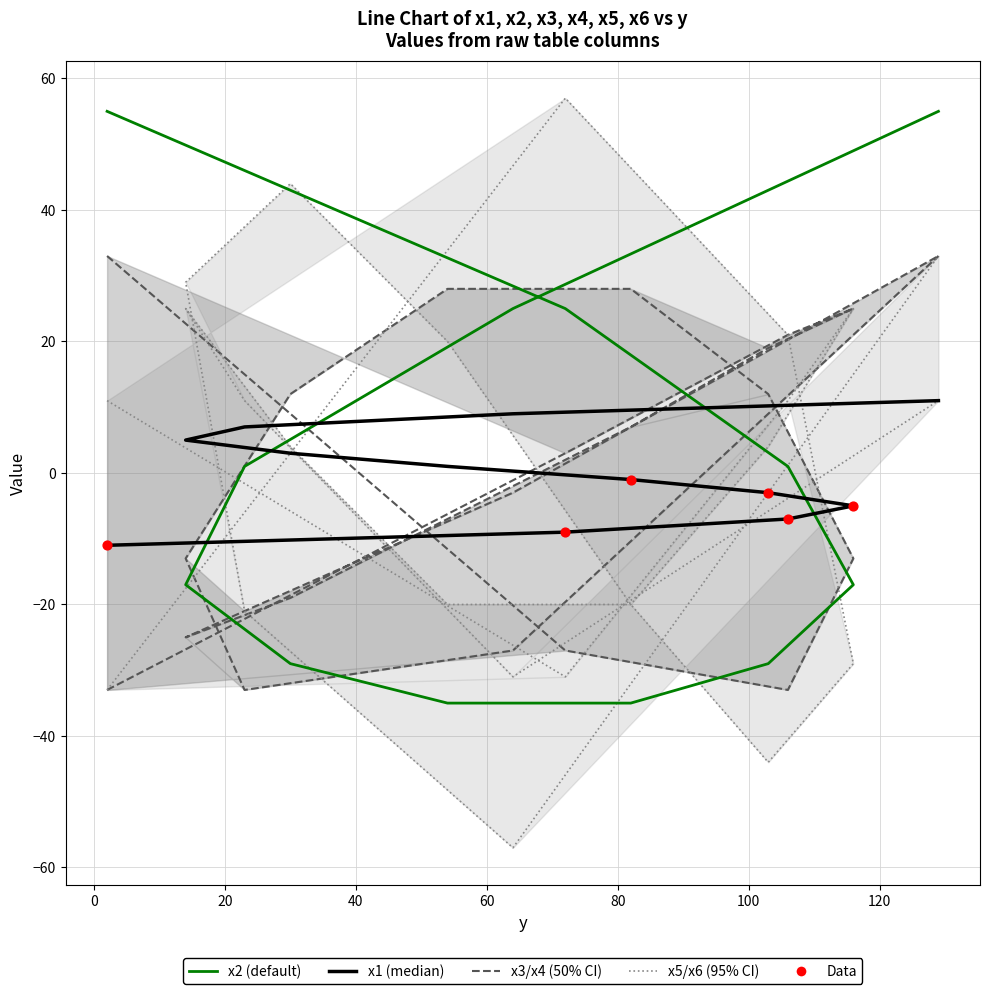

At how many categories does at least one series exceed 11?

11